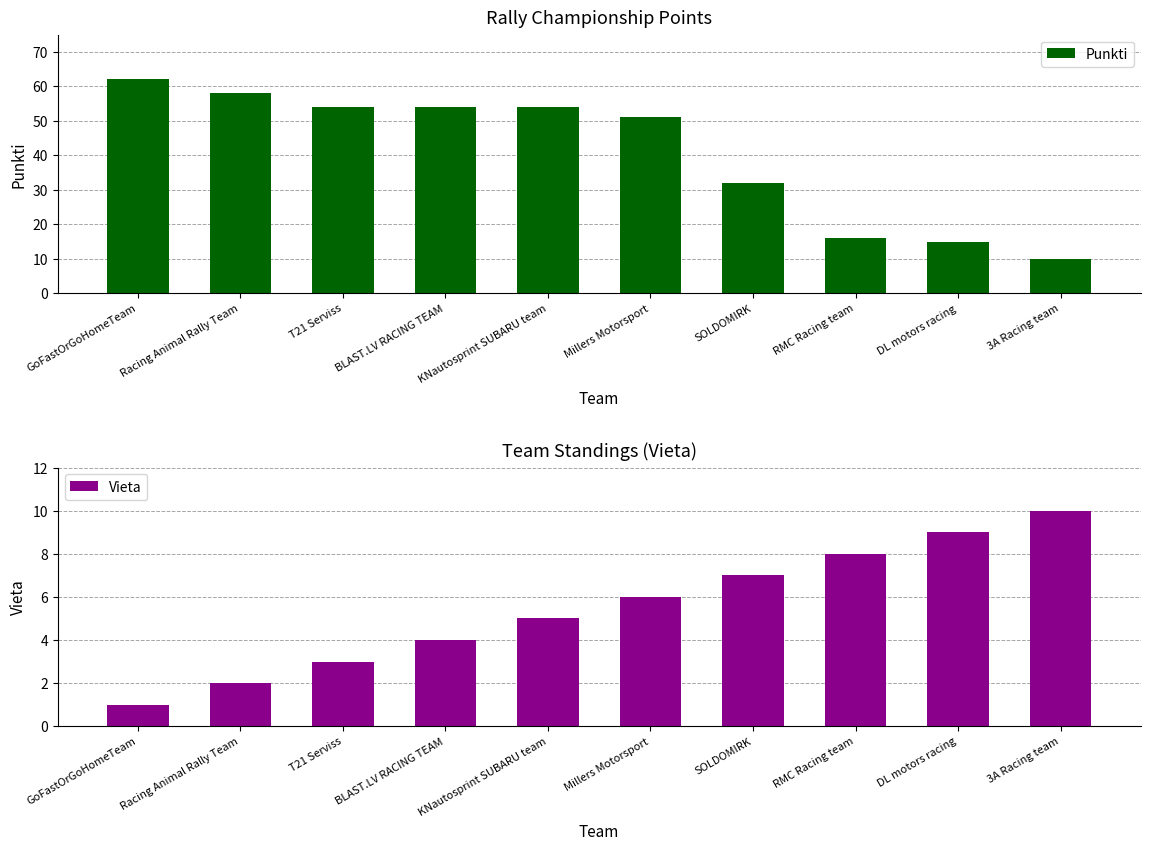

Between Millers Motorsport and DL motors racing, which series saw the biggest shift?

Punkti